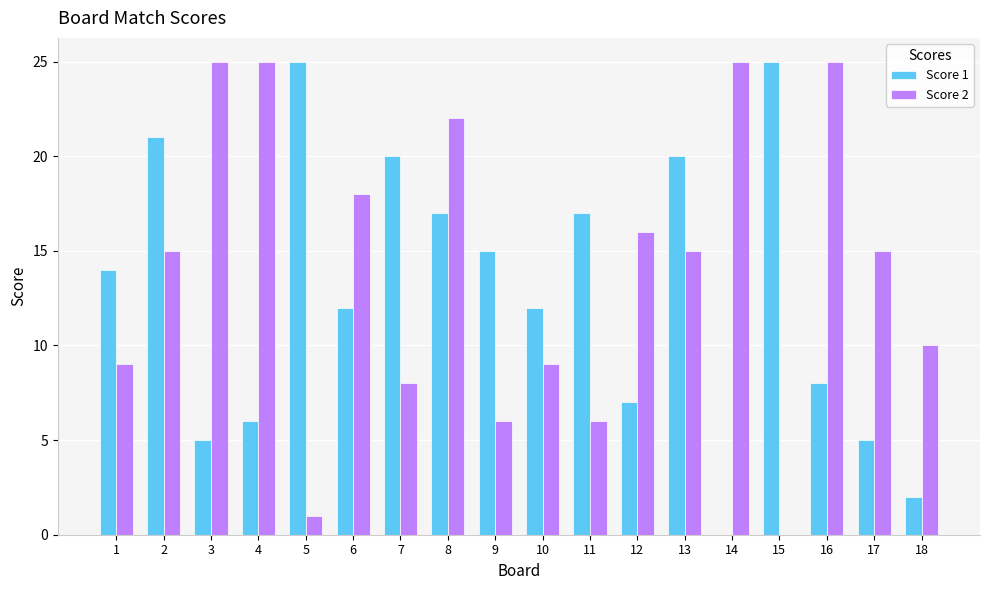

Reading left to right, transcribe all the data shown in this chart.

Score 1: 14	21	5	6	25	12	20	17	15	12	17	7	20	0	25	8	5	2
Score 2: 9	15	25	25	1	18	8	22	6	9	6	16	15	25	0	25	15	10